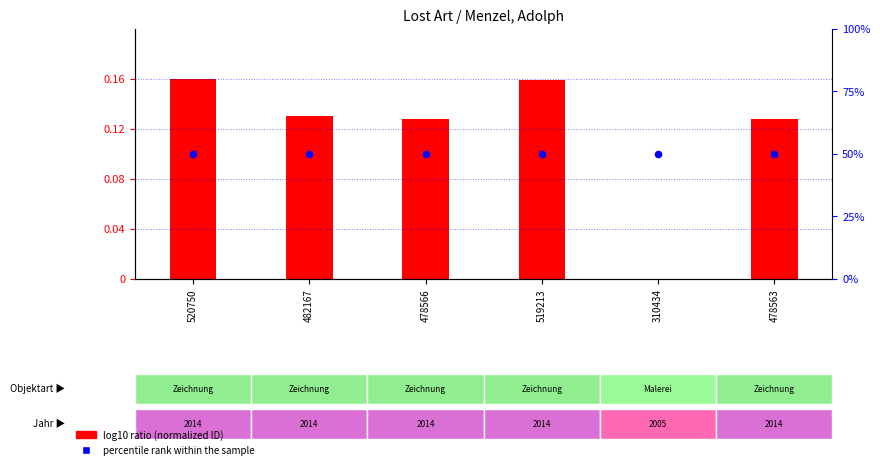

Which series contains the lowest Y value?

log10 ratio (normalized ID)